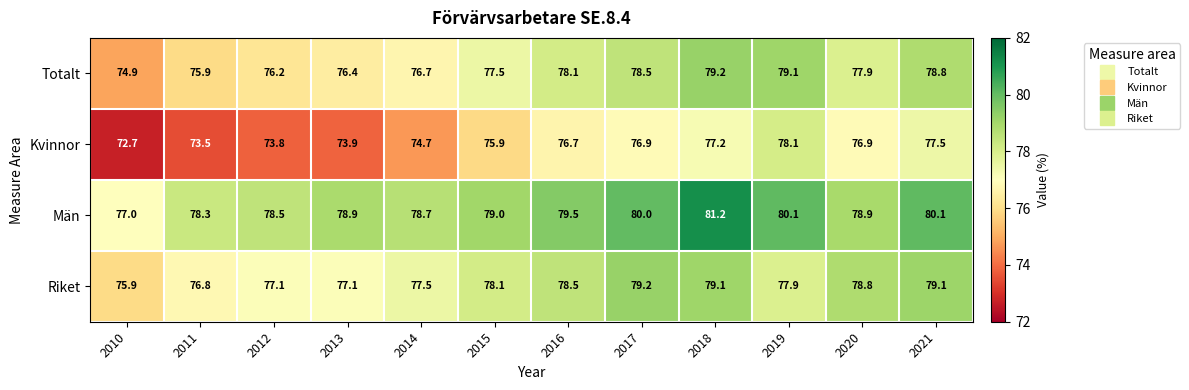

Rank the series at 2021 from highest to lowest value.

Män, Riket, Totalt, Kvinnor